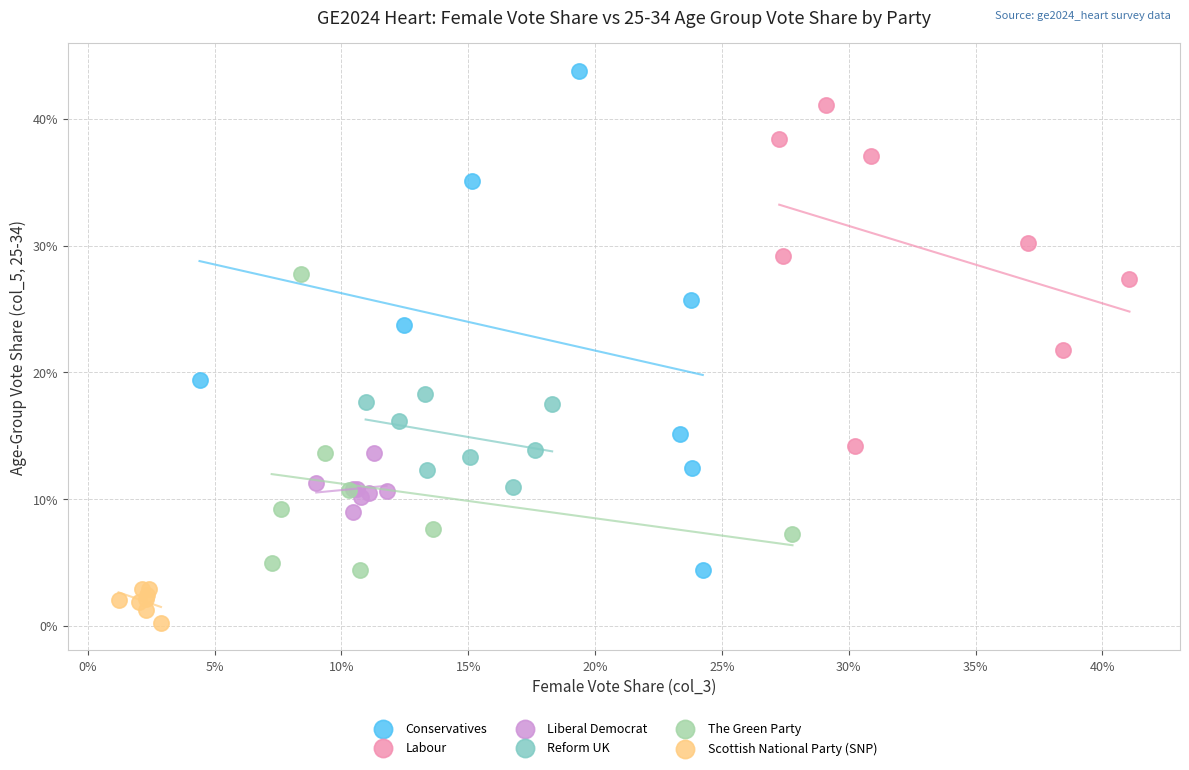

Which series contains the lowest Y value?

Scottish National Party (SNP)